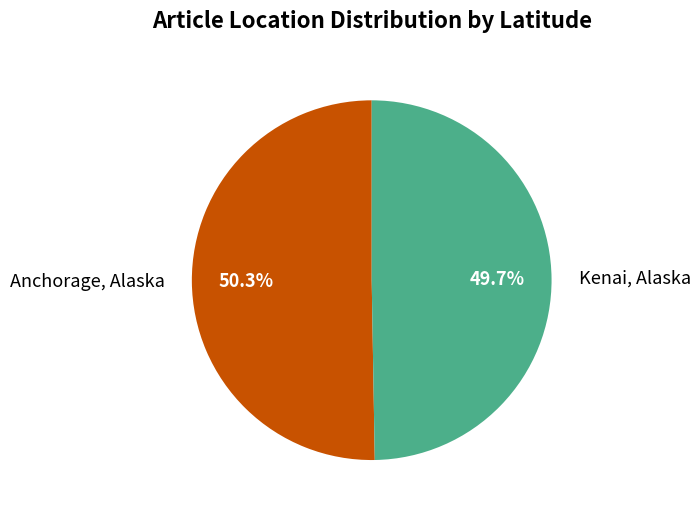

Which category has the smallest portion of the pie?

Kenai, Alaska